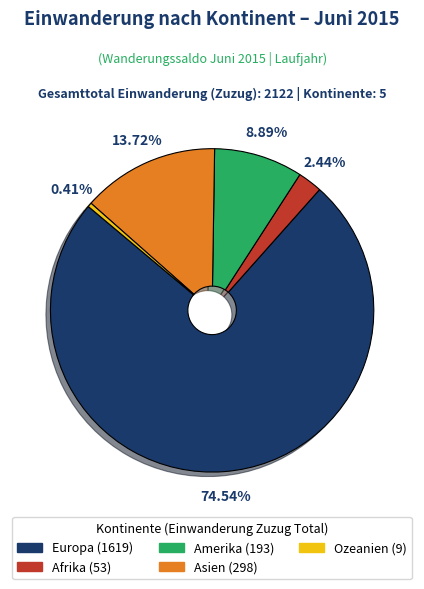

Which has a higher value, Amerika or Ozeanien?

Amerika